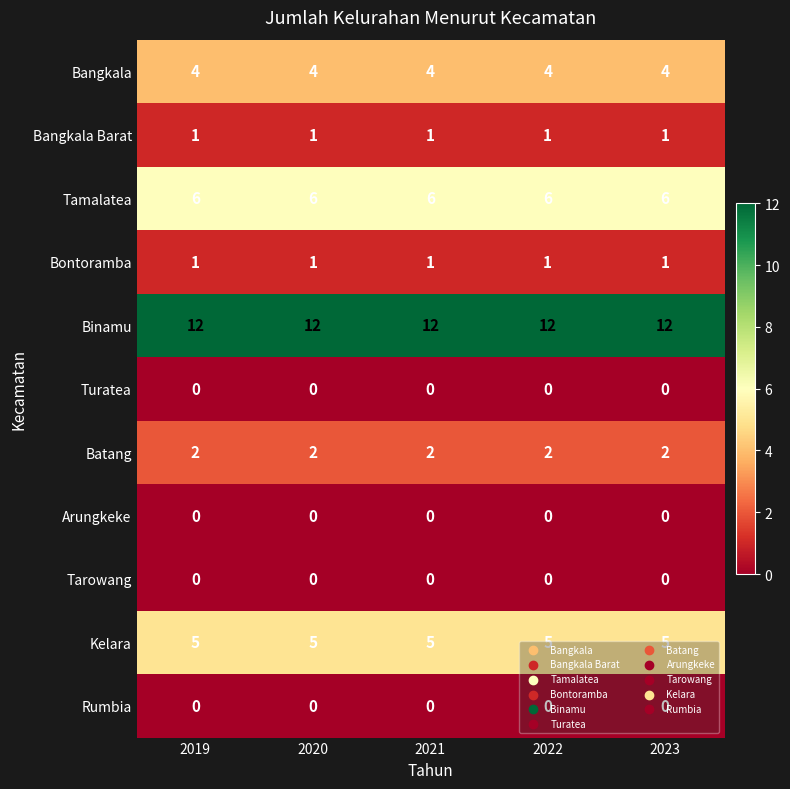

What is the spread (max minus min) of values at 2023?

12